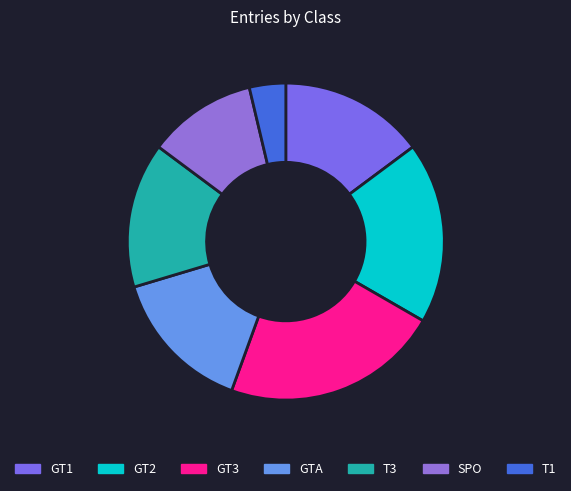

Is there a majority slice in this chart?

No